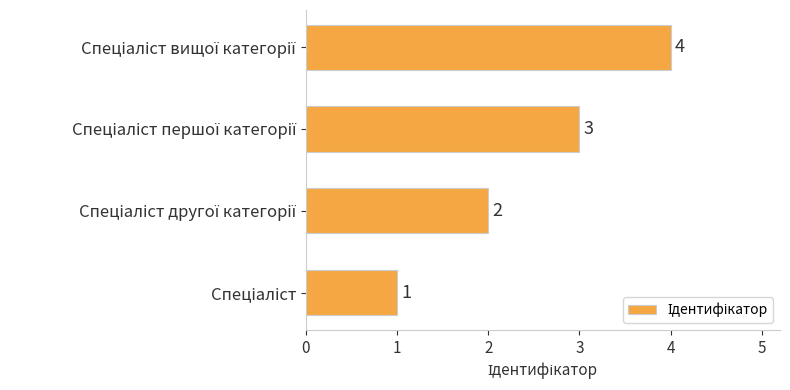

Count the values in the range 2 to 4.

3